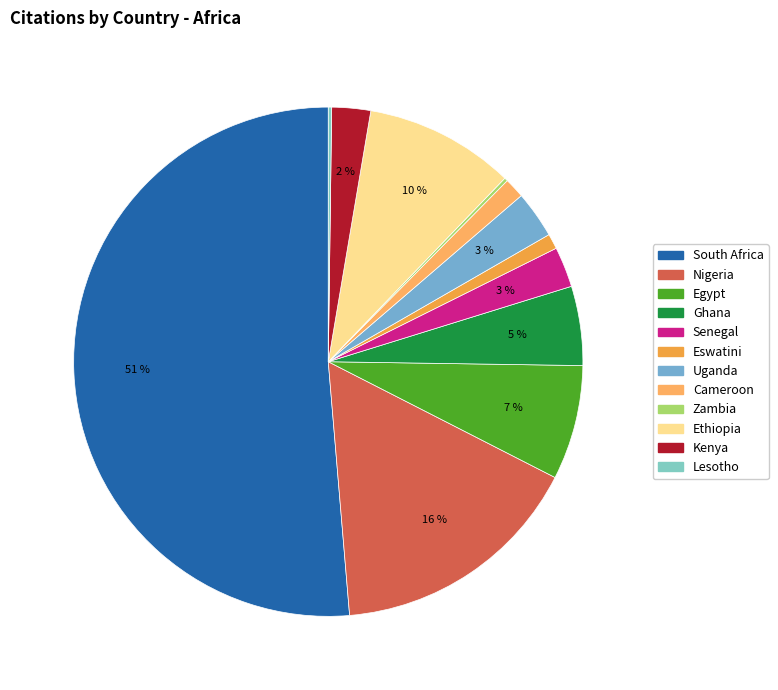

Which slice represents more than half of the pie?

South Africa